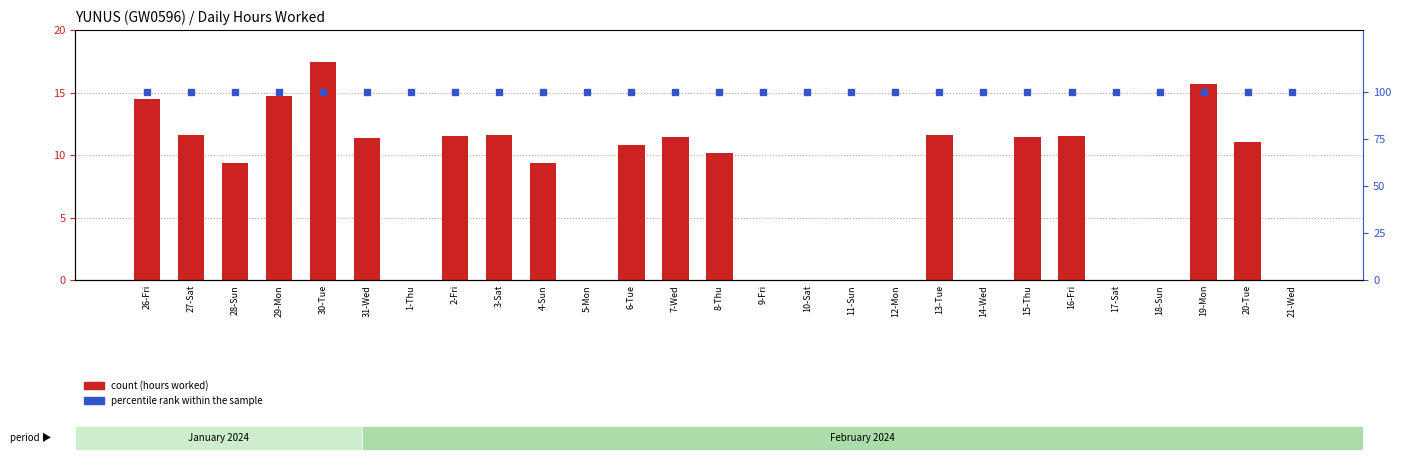

Which has a higher value, 16-Fri or 29-Mon?

29-Mon